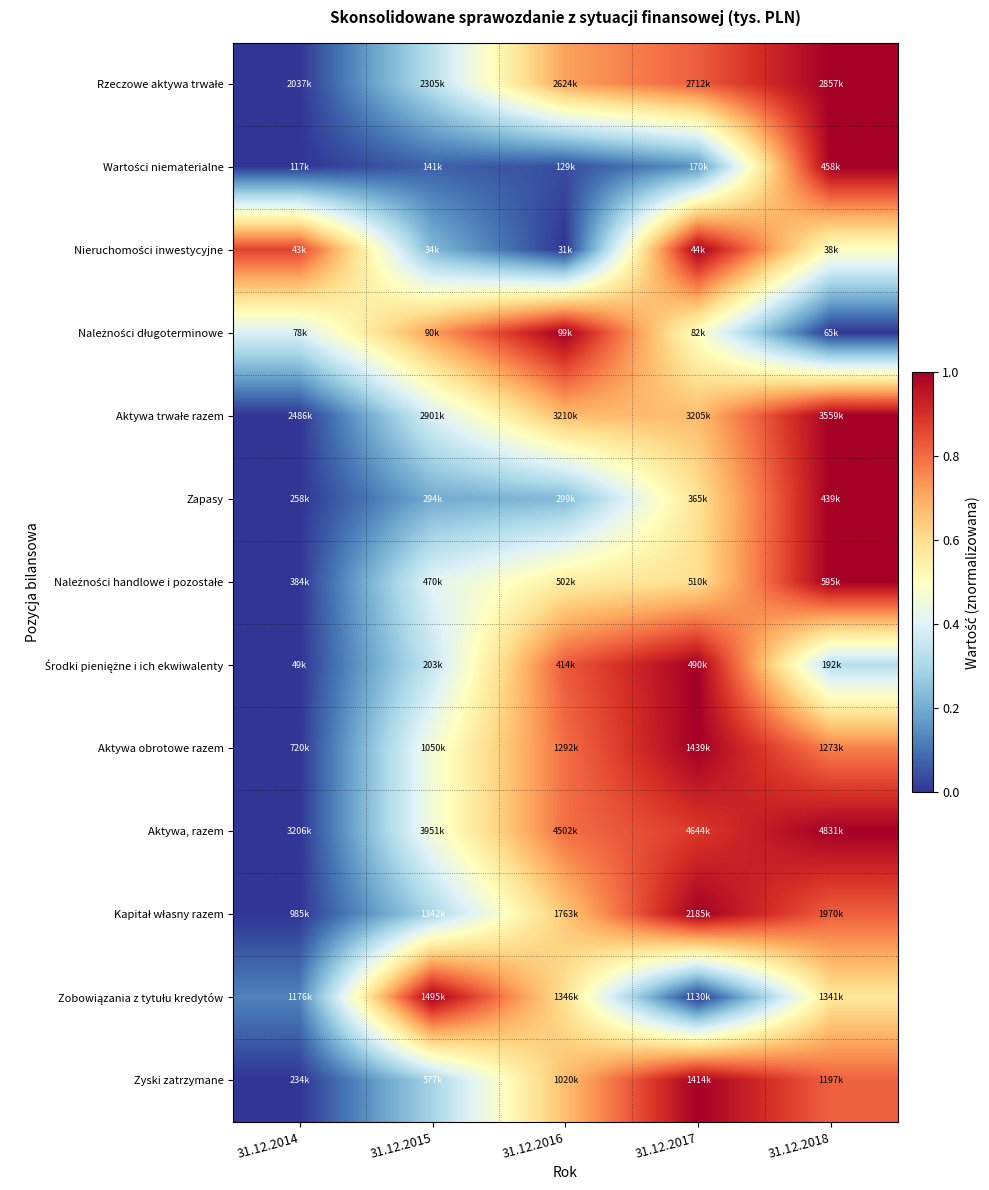

What is the total value across all series at 31.12.2018?

9.8